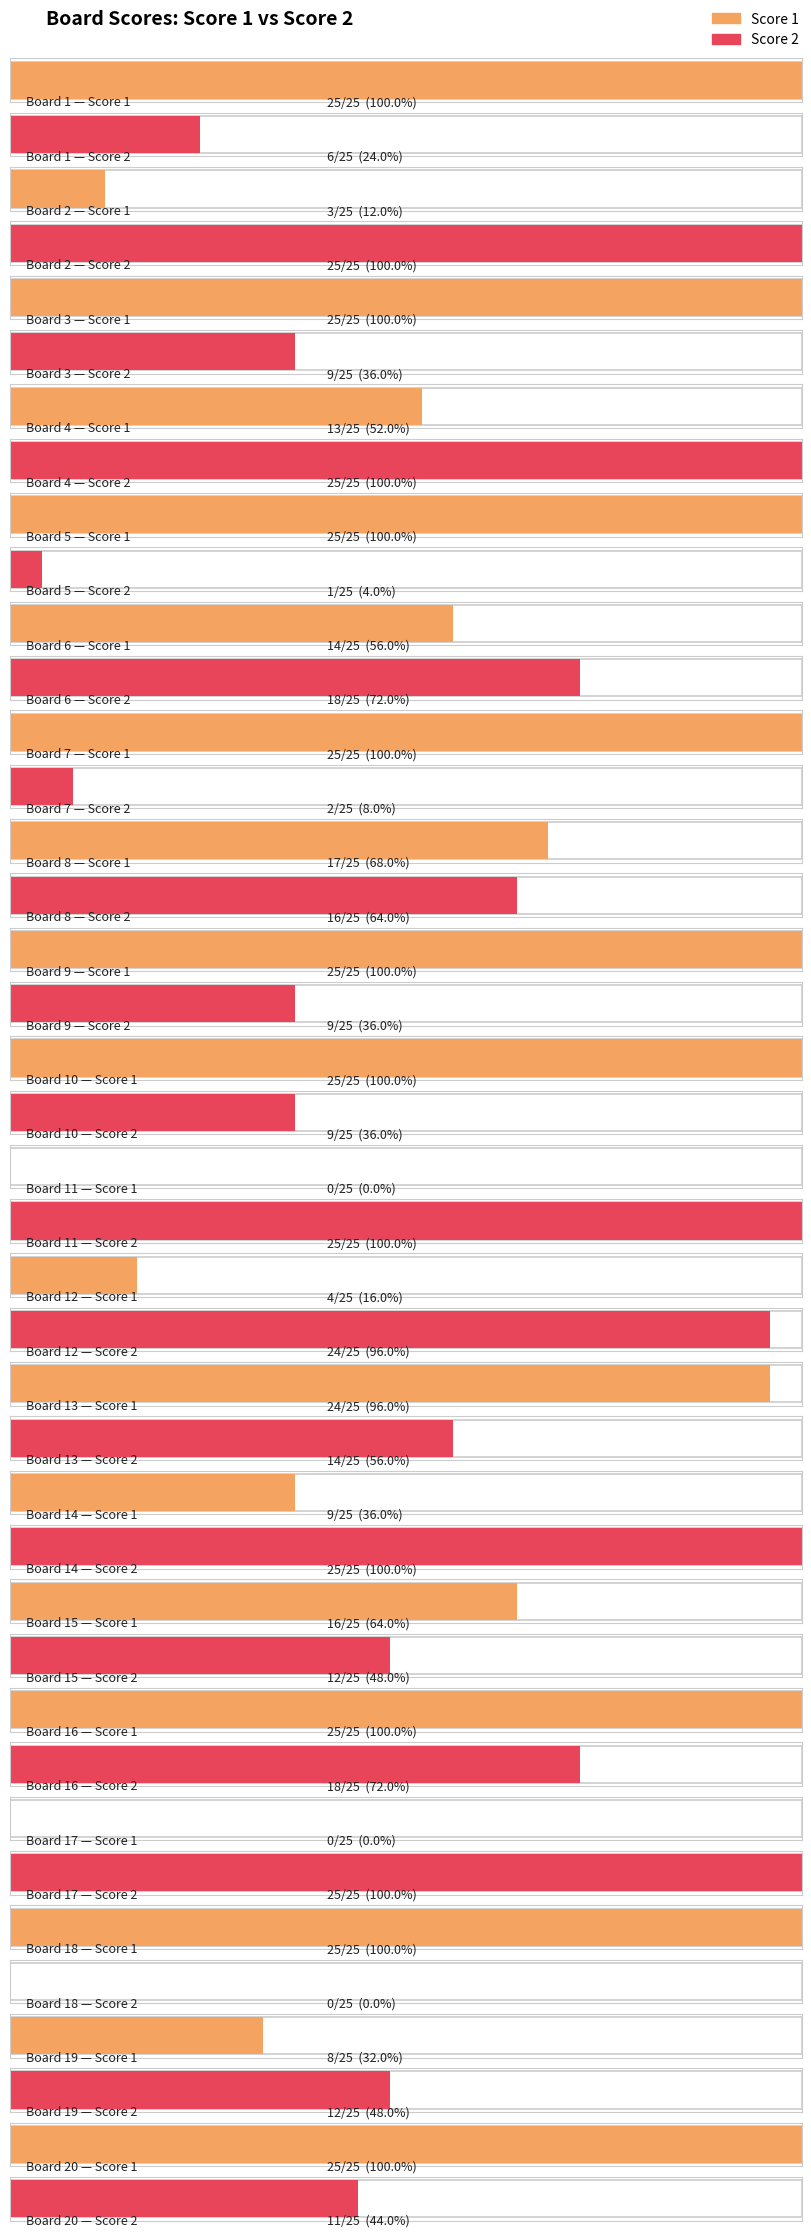

The value of Score 1 at Board 6 is 14. True or false?

True